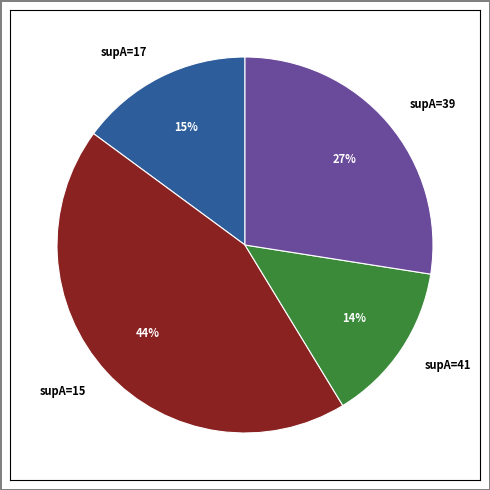

True or false: supA=41 accounts for 7% of the total.

False